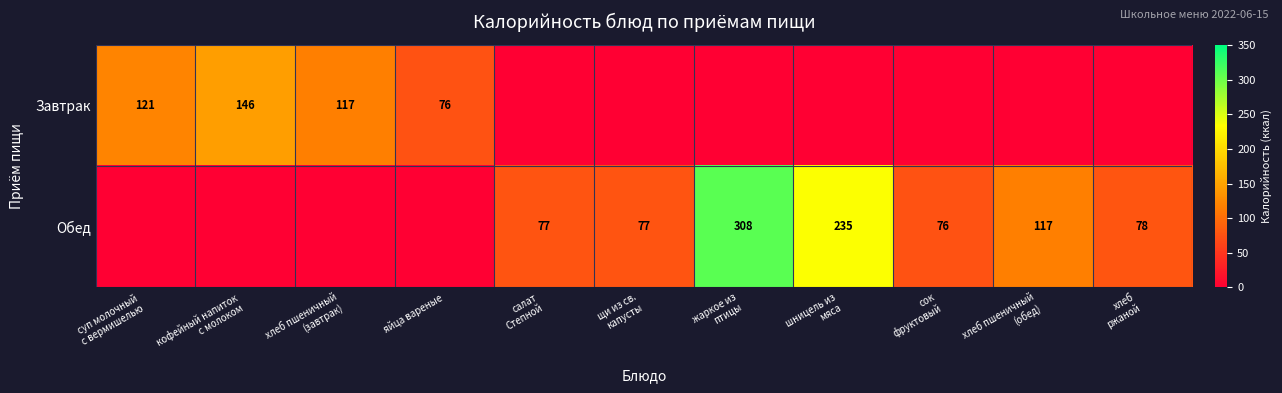

True or false: Завтрак has a value of 76 at яйца вареные.

True